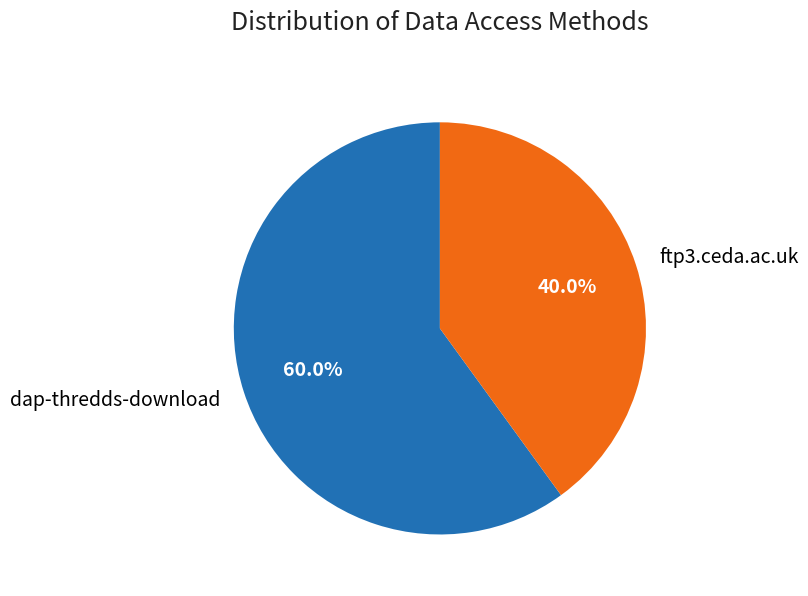

Combined, what portion of the pie is dap-thredds-download and ftp3.ceda.ac.uk?

100.0%